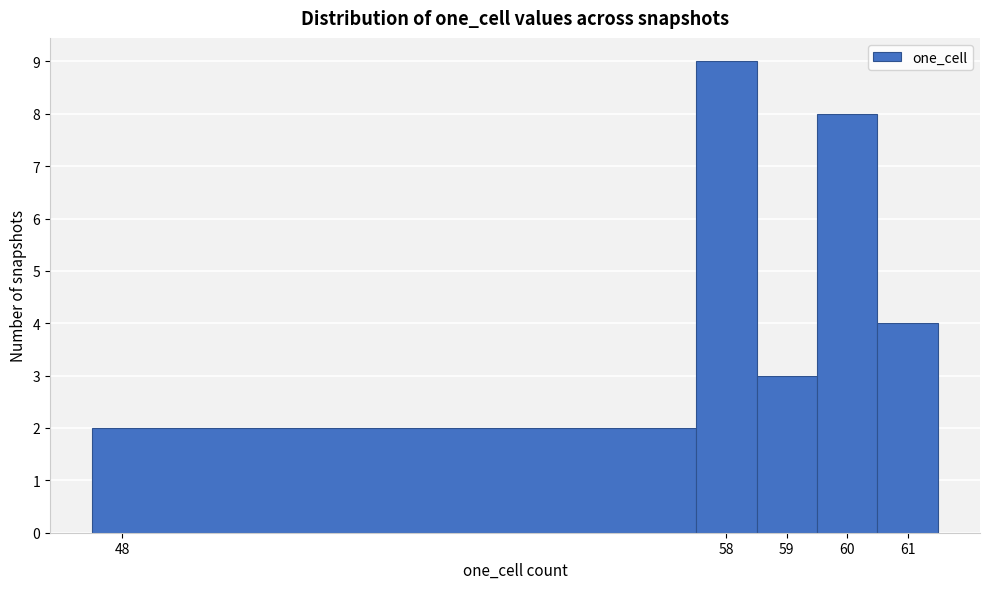

Reading left to right, list every bar in this chart as the range it spans on the x-axis followed by its height. The values are not printed on the chart, so give them approximately, as read against the axis.

47.5 to 57.5: 2
57.5 to 58.5: 9
58.5 to 59.5: 3
59.5 to 60.5: 8
60.5 to 61.5: 4